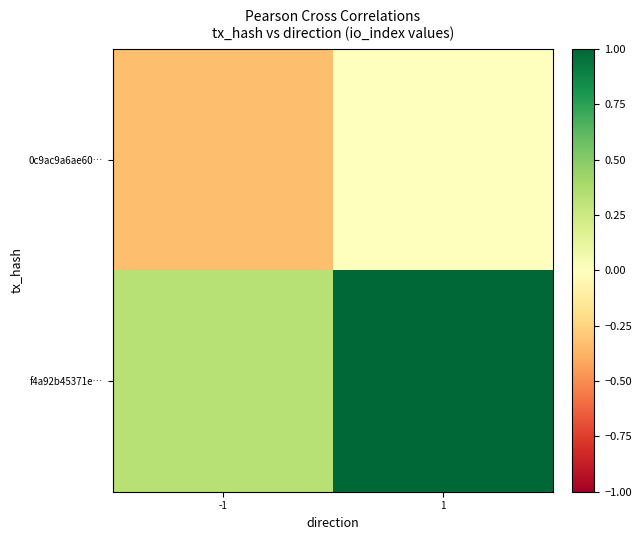

Between 1 and -1, which is larger?

1